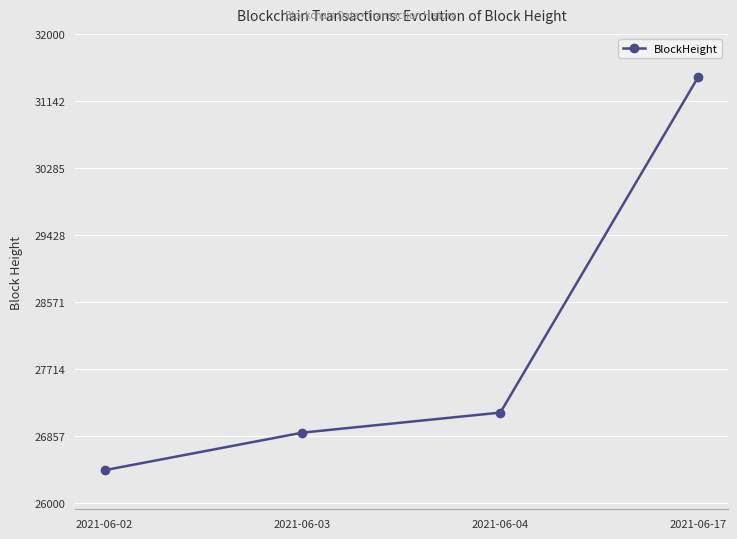

How many data points are less than 27158?

2